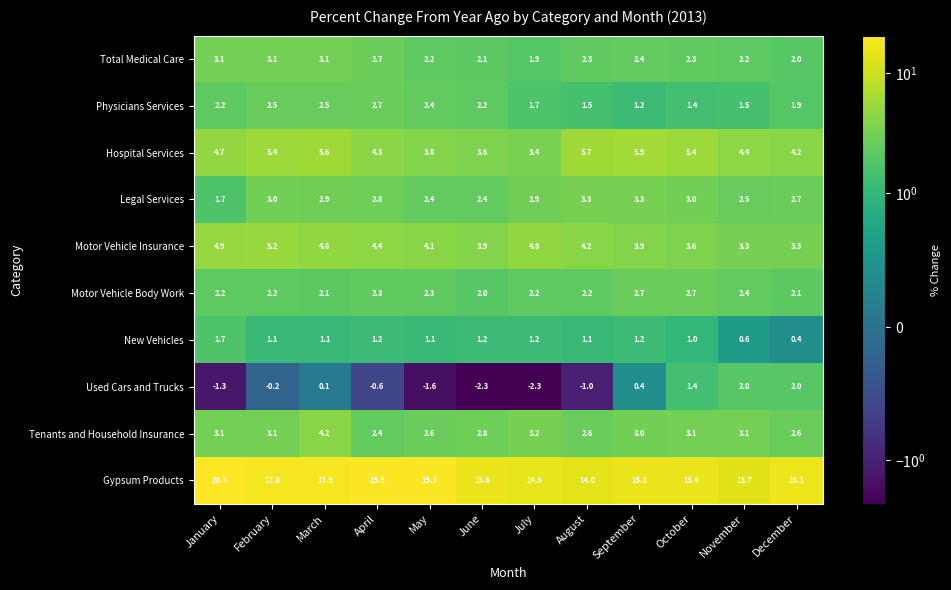

Which series has the largest range (max minus min)?

Gypsum Products